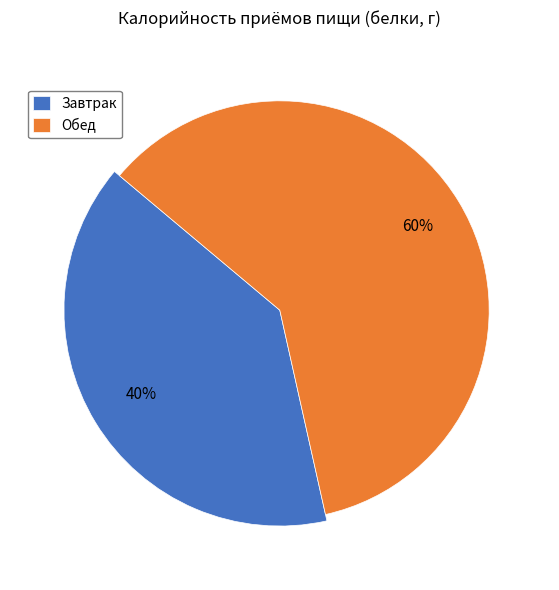

How many slices are in this pie chart?

2